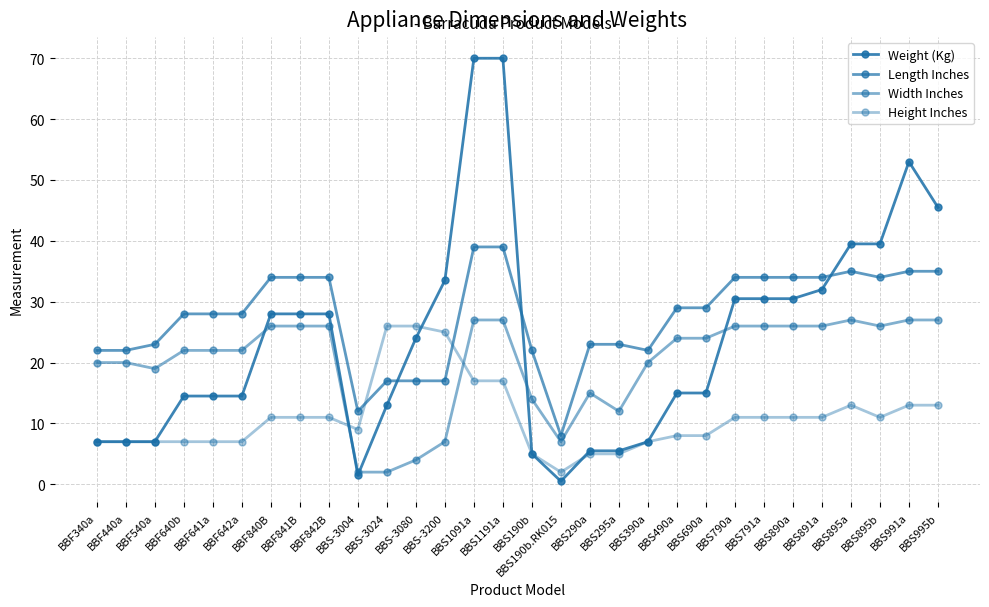

How many data points does each series have?

30